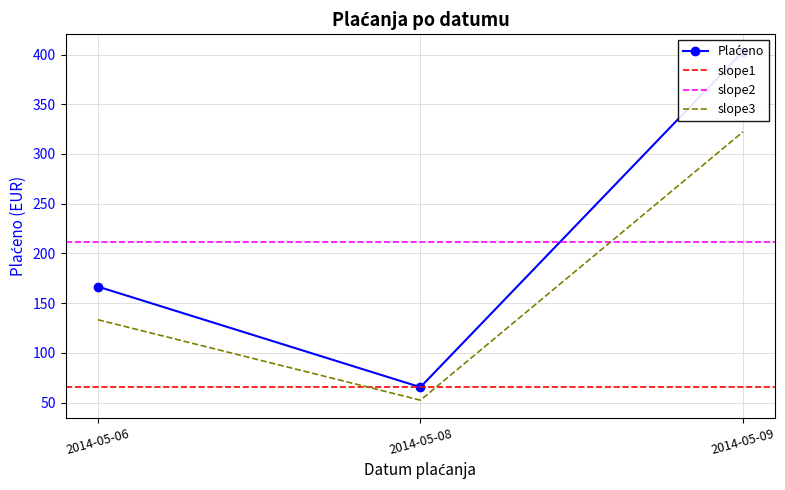

Is this an area chart (filled region under the line)?

No